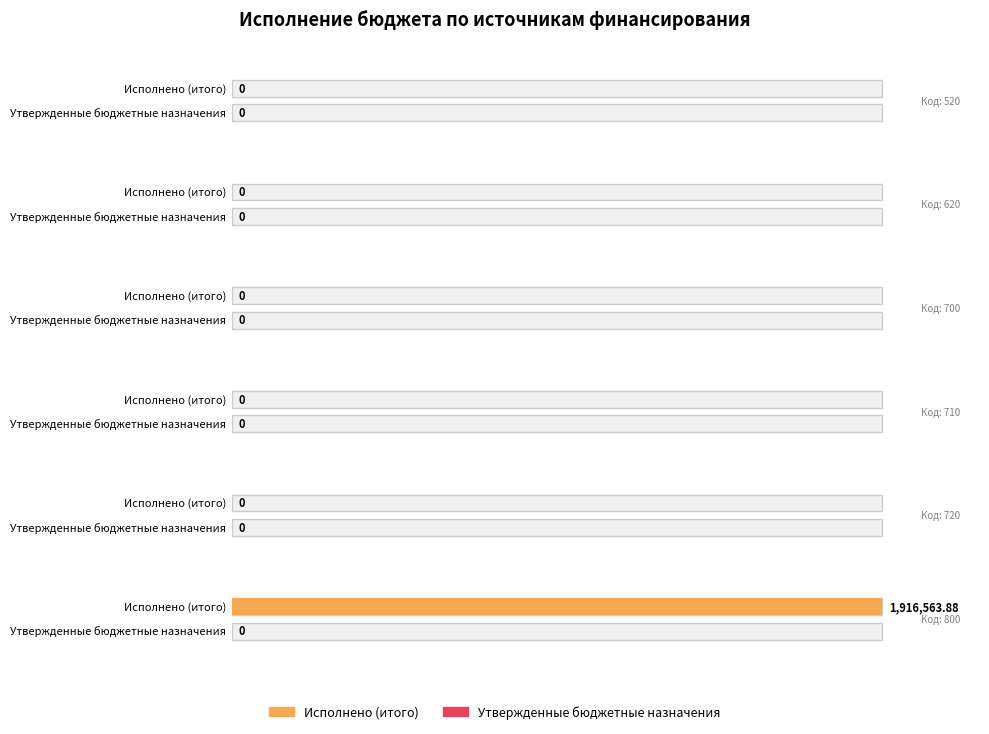

How many bars are there in total?

12